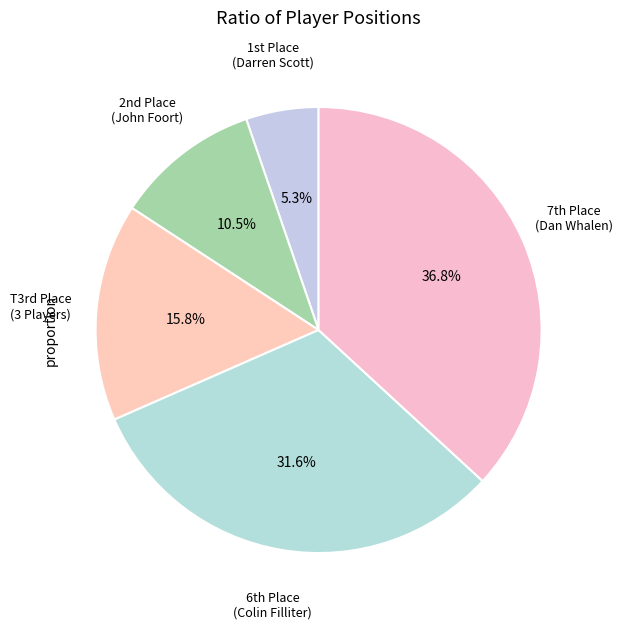

How many segments does this pie chart have?

5